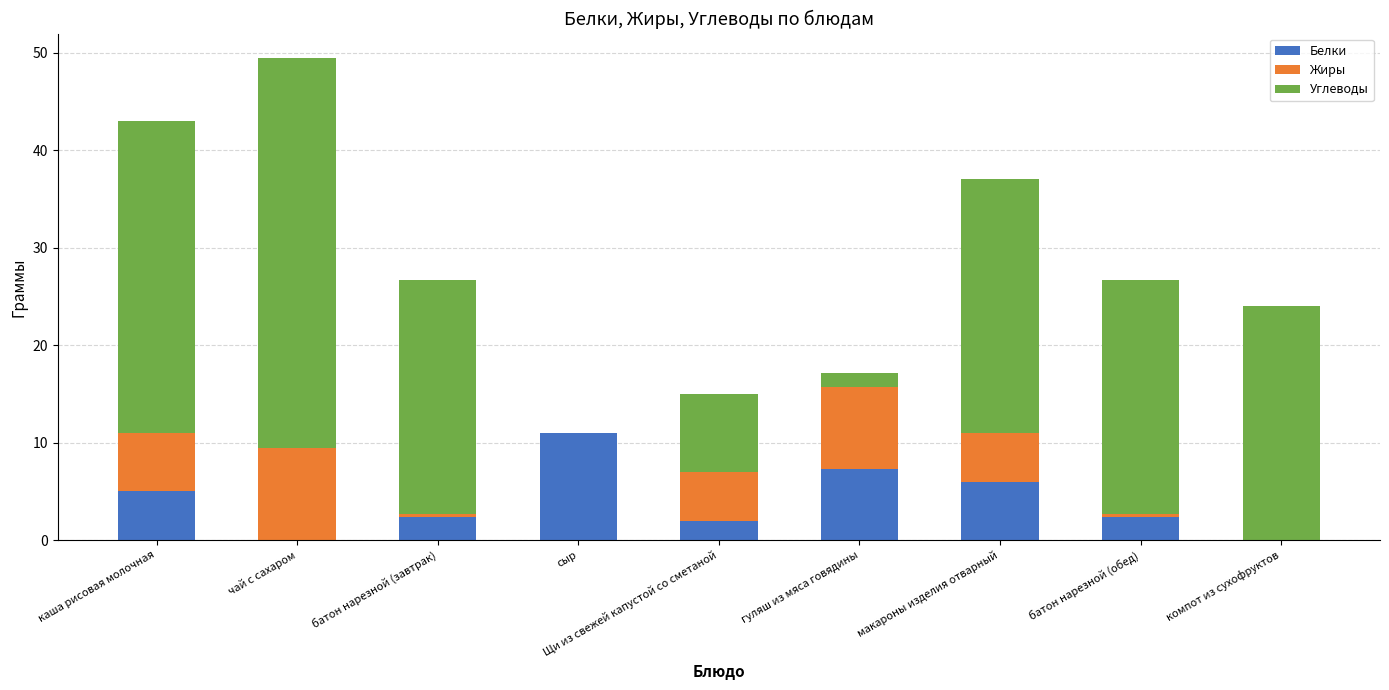

What is the sum of all Белки values?

36.0